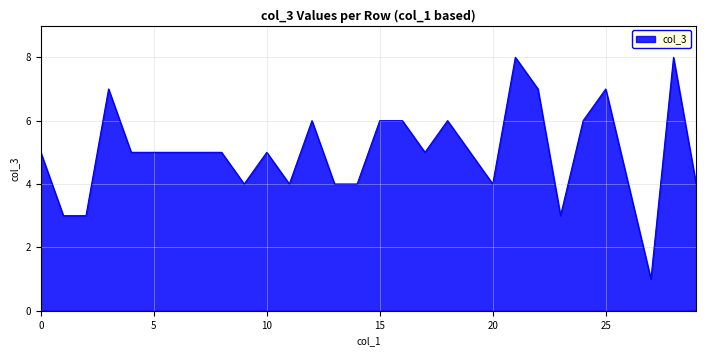

What is the maximum value shown in the chart?

8